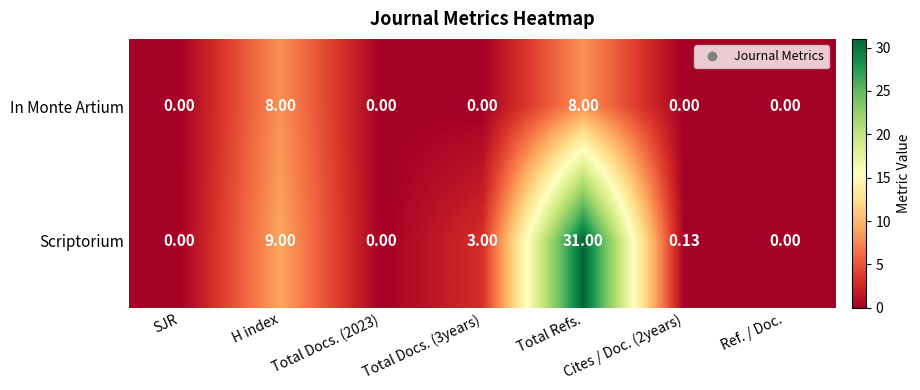

List the series in order of their peak value, lowest first.

In Monte Artium, Scriptorium